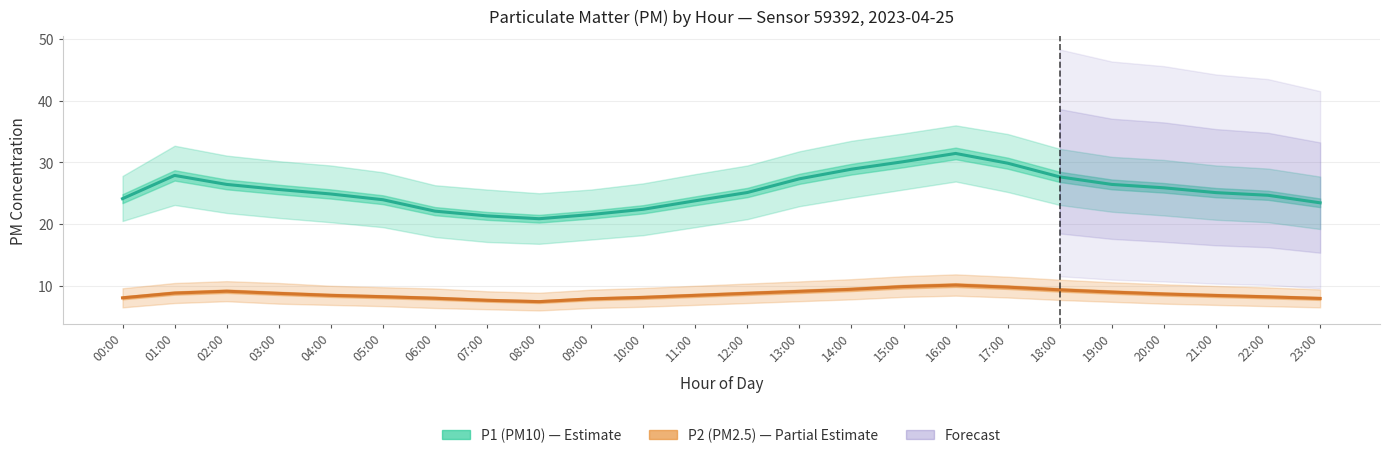

Is it true that P1 (PM10) equals 33.9 at 21:00?

False